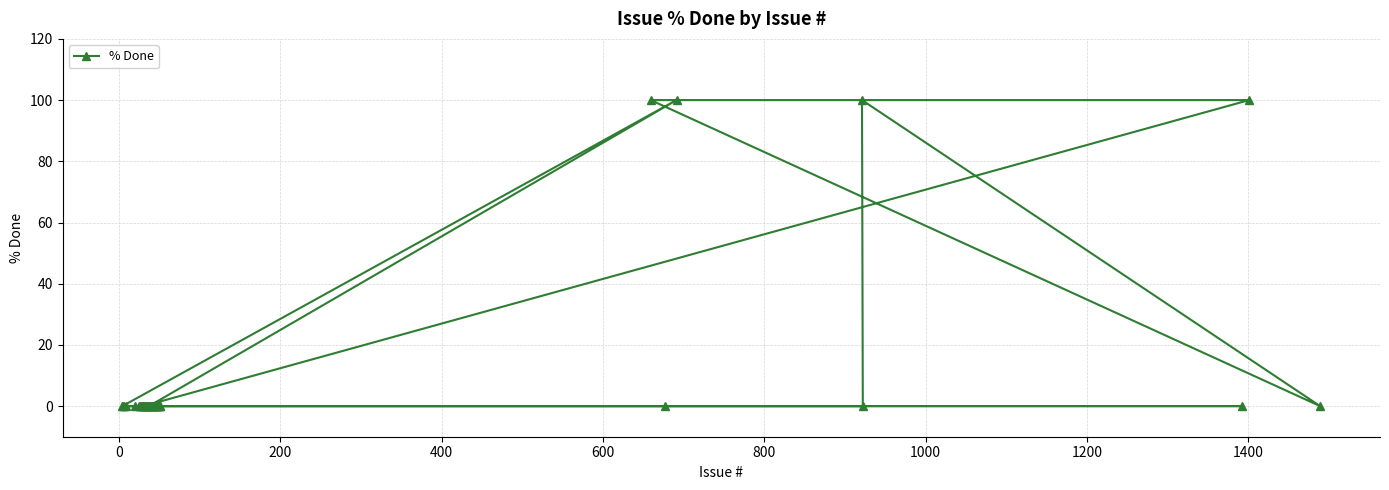

How many points are lower than both their immediate neighbors (excluding endpoints)?

1